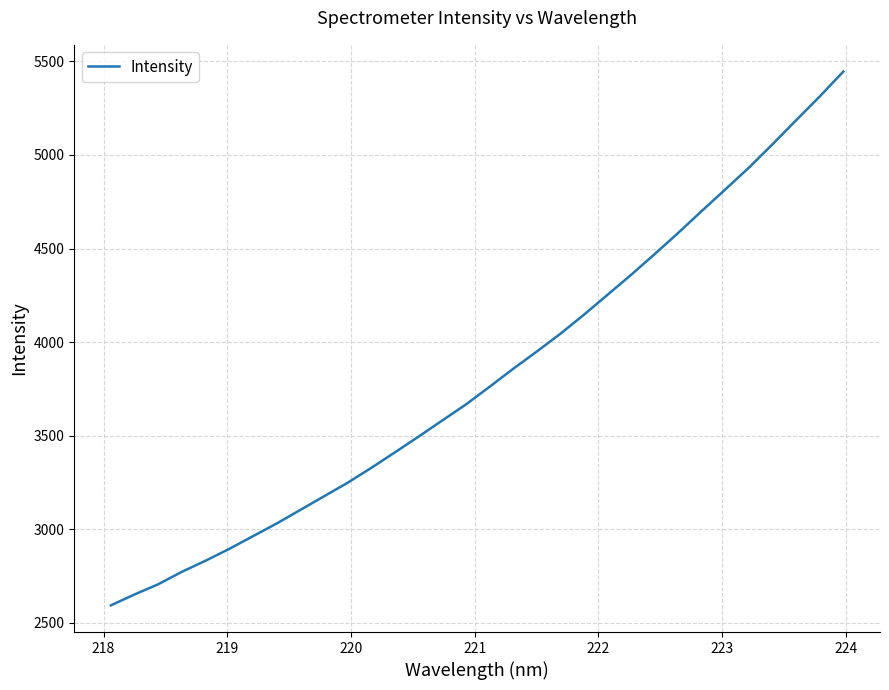

How many lines are shown in the chart?

1